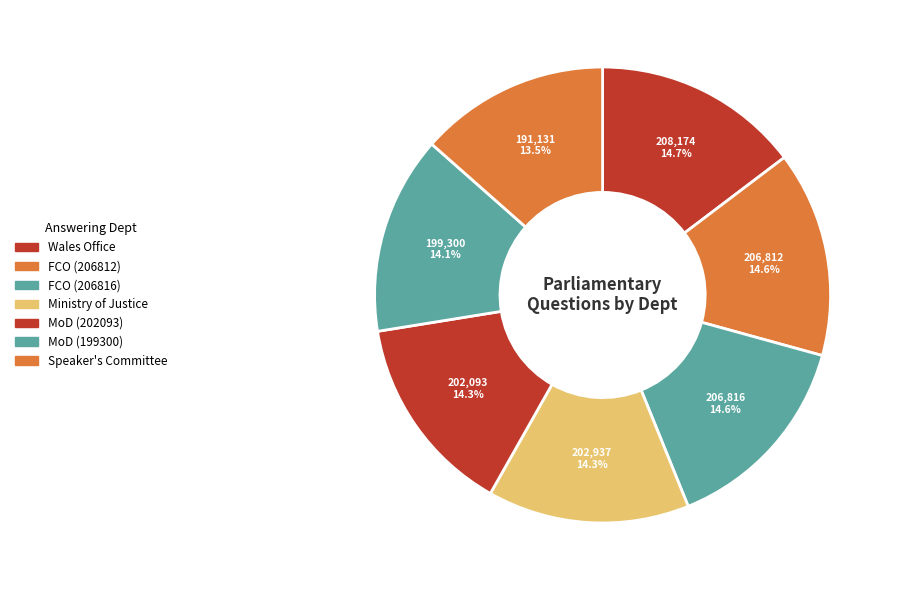

How many segments does this pie chart have?

7